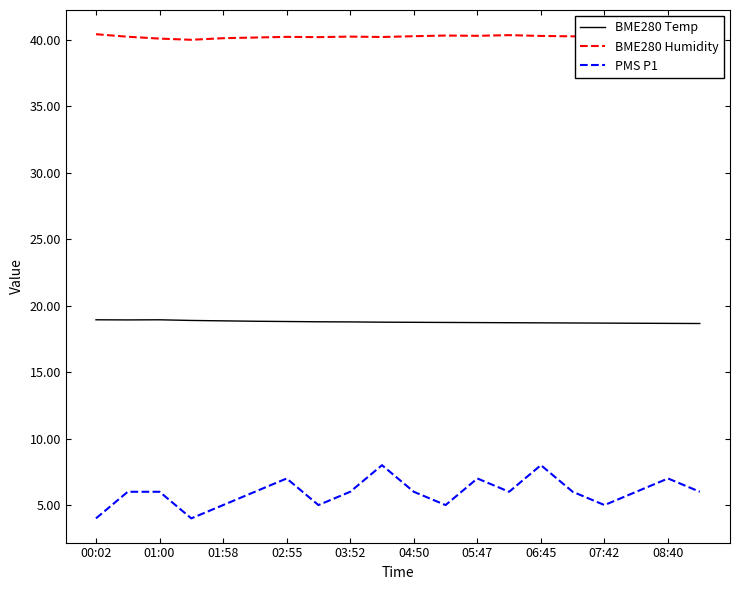

Which series has the largest range (max minus min)?

PMS P1